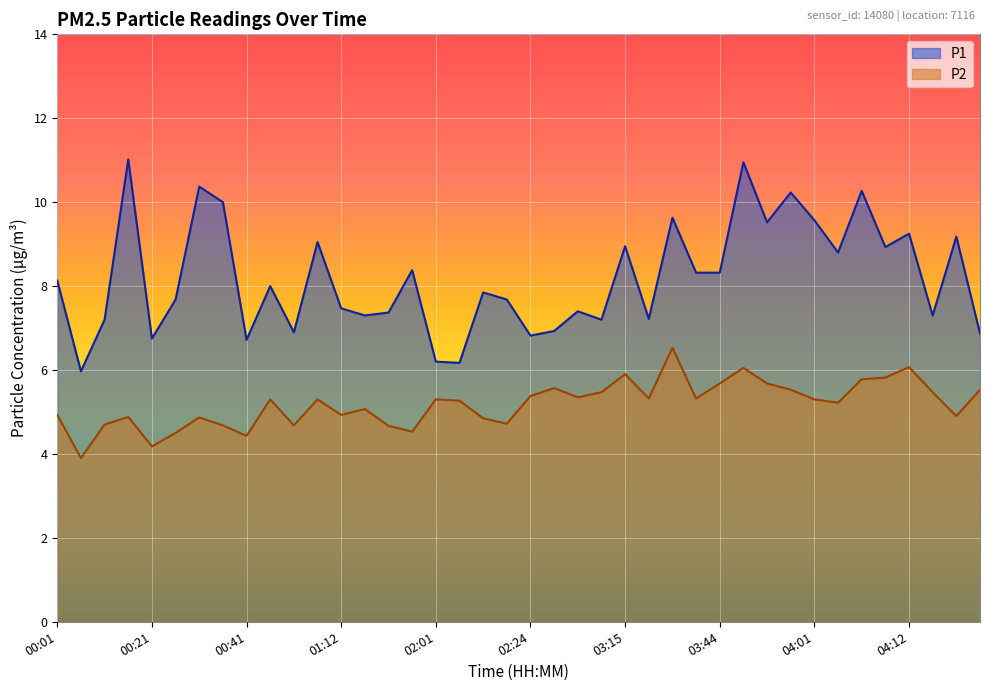

What is the difference between the maximum and second lowest values in the P1 series?

4.8